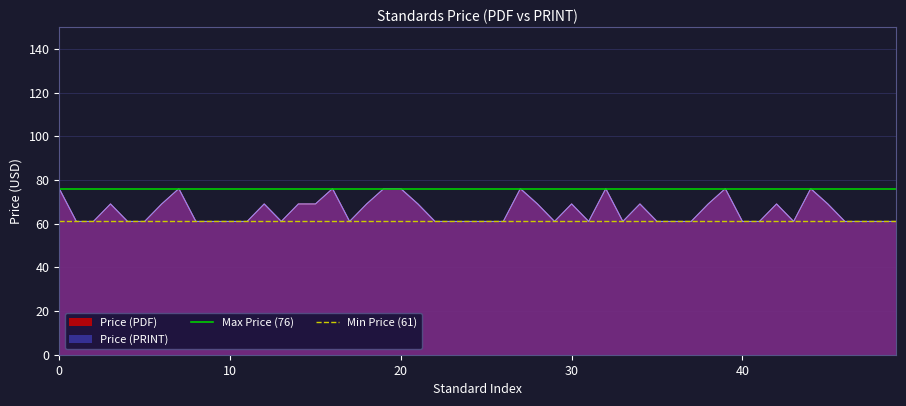

True or false: Min Price (61) has a value of 61 at 0.

True